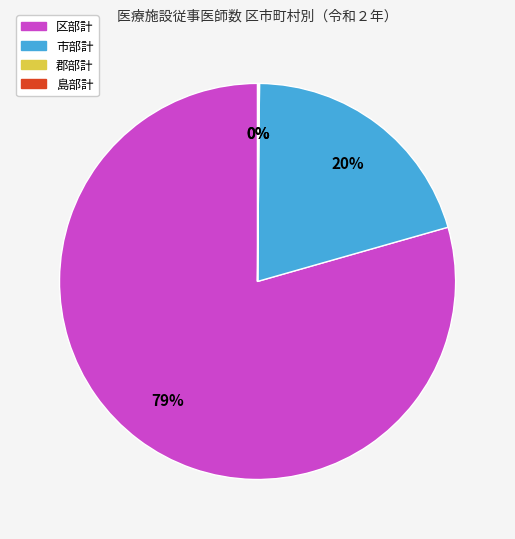

Is 区部計 the majority of the pie?

Yes